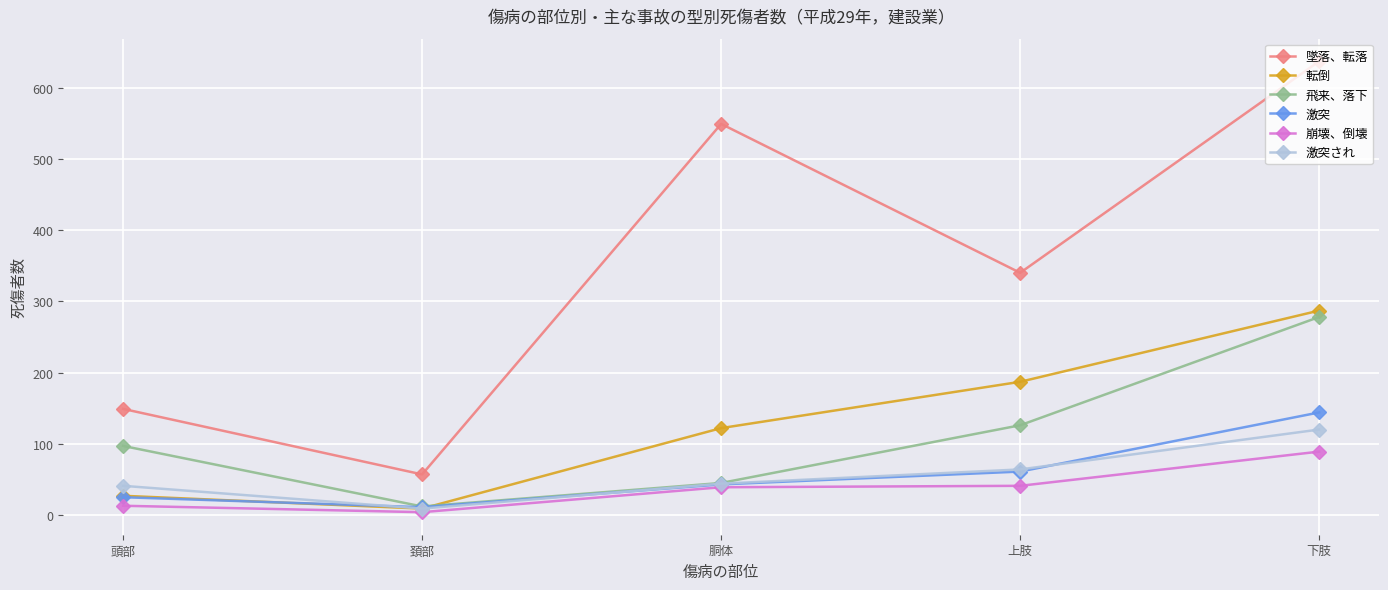

Which label corresponds to the smallest value in the chart?

頚部